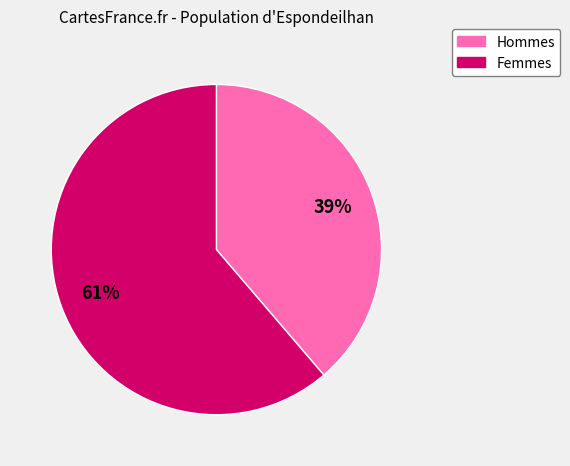

Count the number of slices in the pie.

2